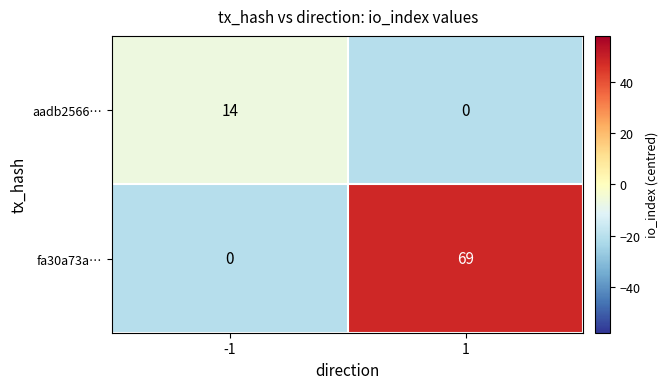

Count the number of categories in the chart.

2